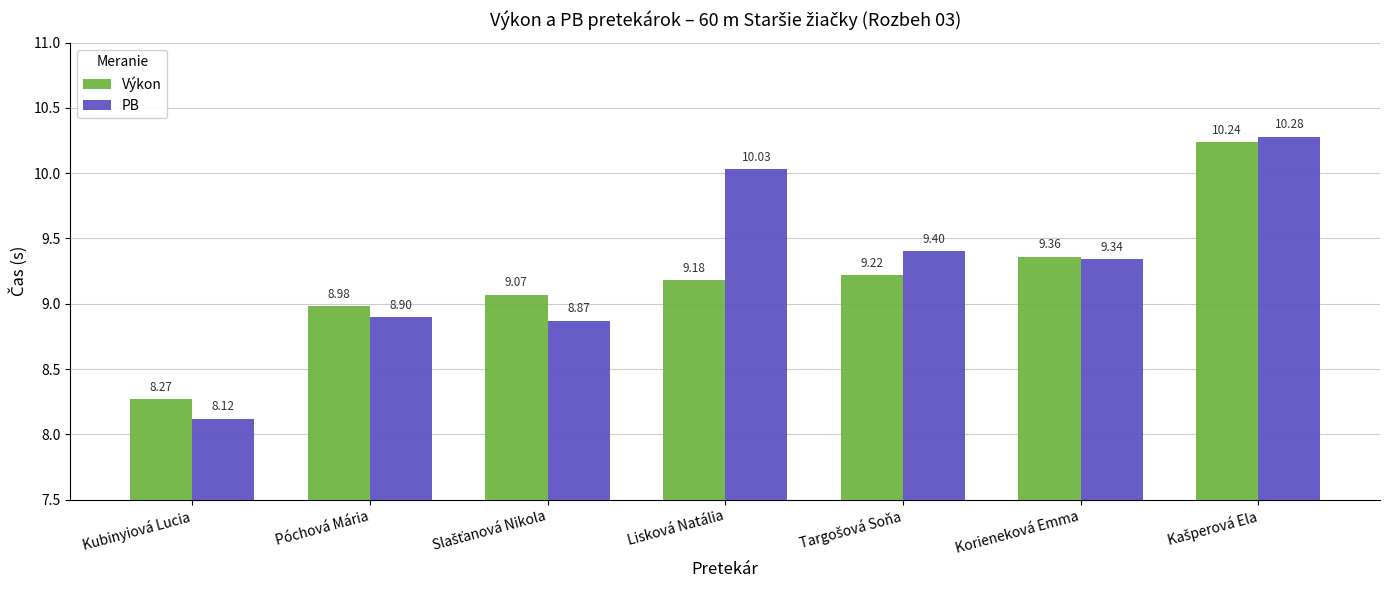

How many data points does each series have?

7